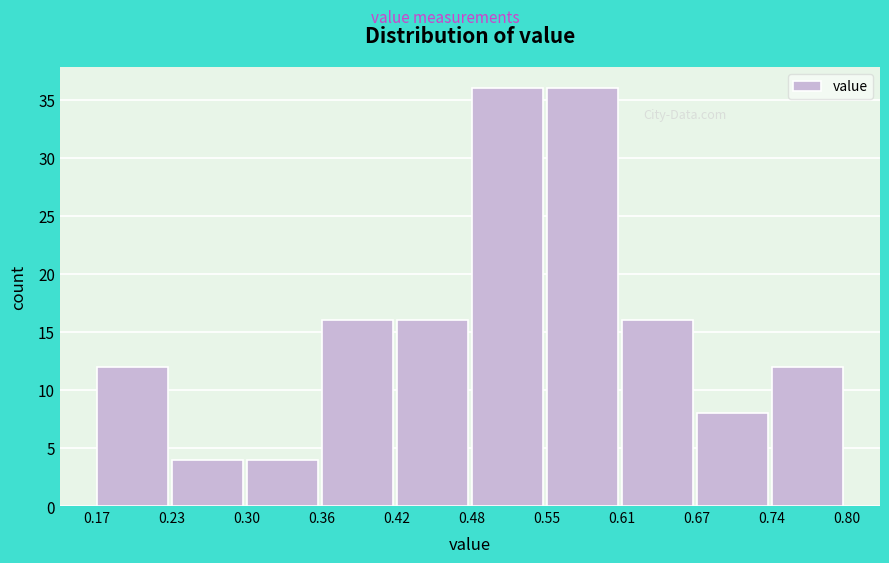

What is the height of the bar covering 0.48 to 0.55 on the x-axis? The values are not printed on the chart, so give them approximately, as read against the axis.

36